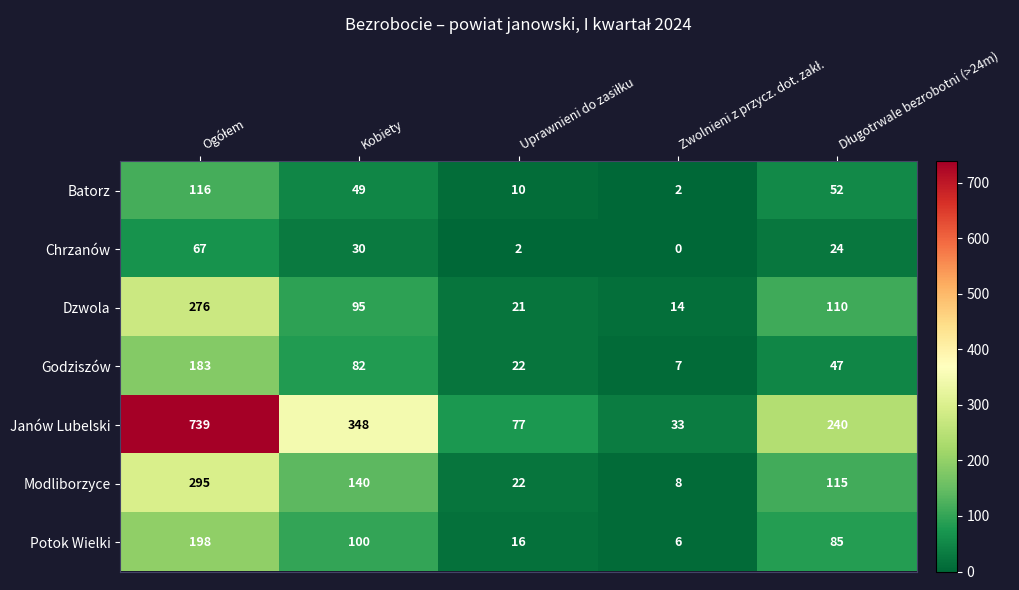

Rank the series by their maximum value, from highest to lowest.

Janów Lubelski, Modliborzyce, Dzwola, Potok Wielki, Godziszów, Batorz, Chrzanów